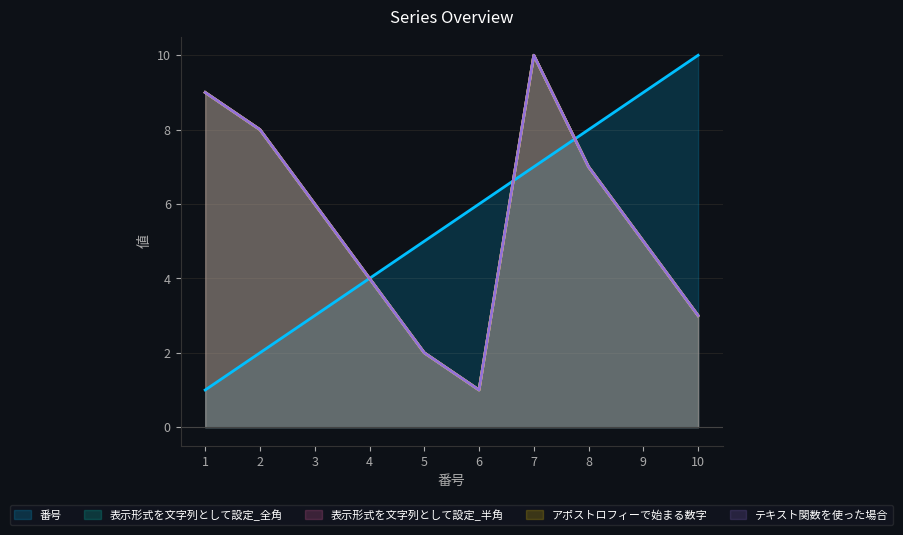

Which series has the largest range (max minus min)?

番号